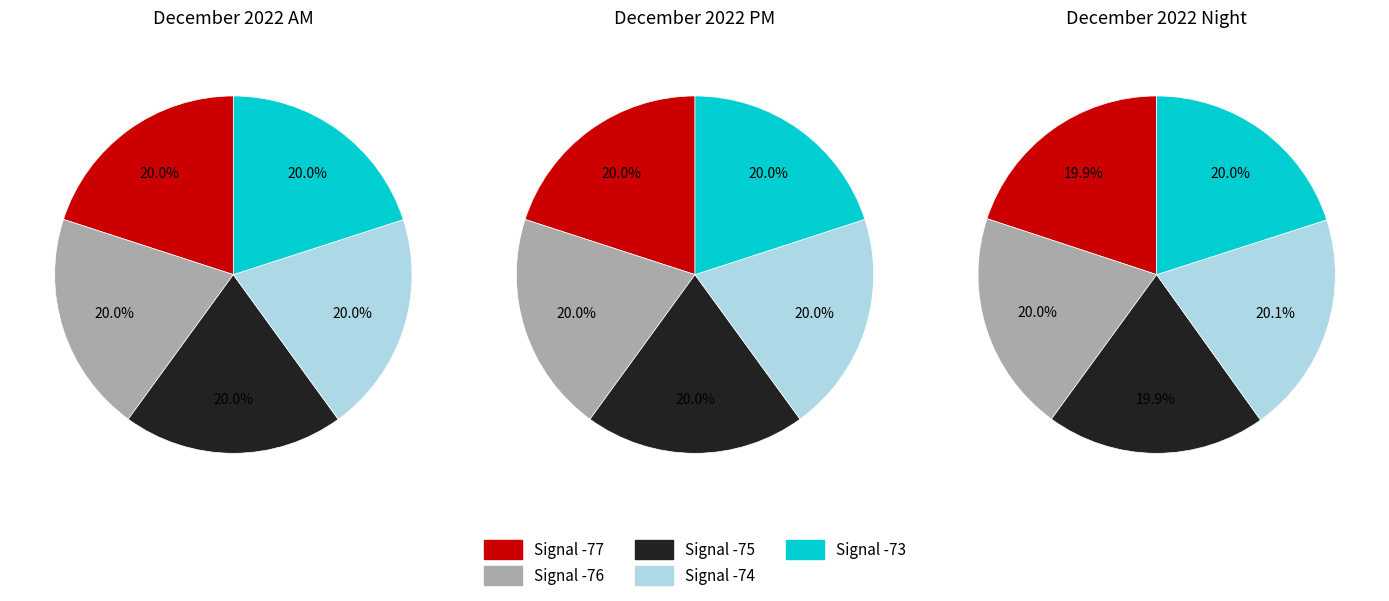

Between 4 and 1, which is larger?

1